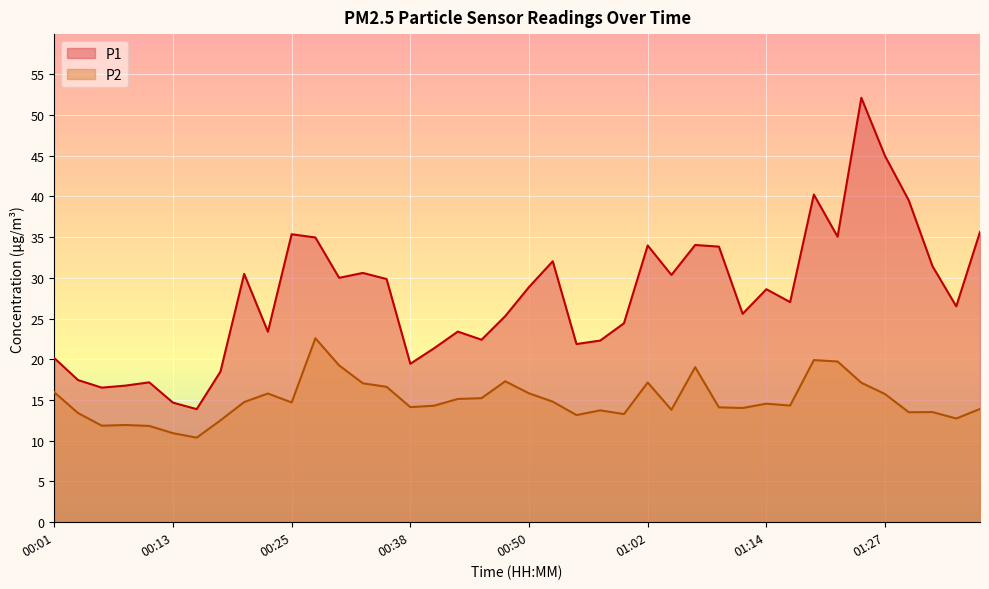

The value of P1 at 01:29 is 39.5. True or false?

True